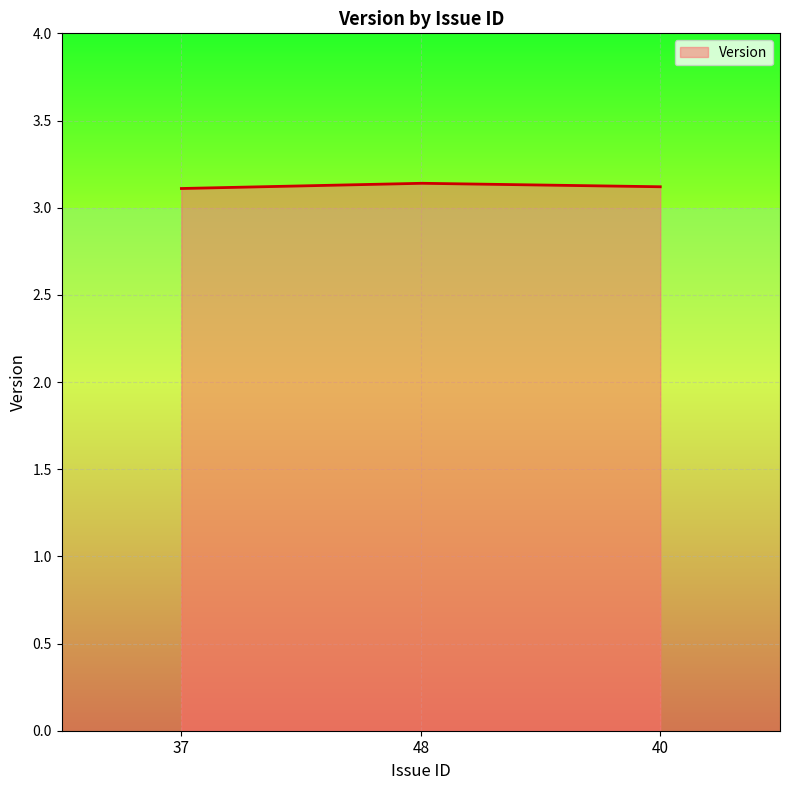

Count the number of data series in this chart.

1